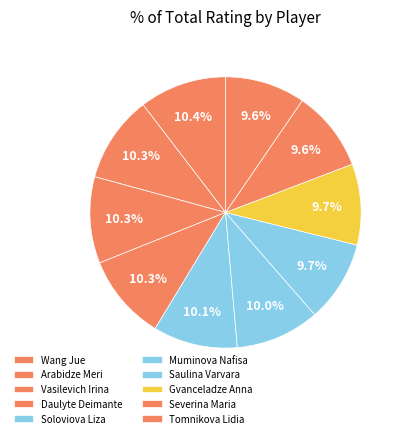

Which category has the biggest portion of the pie?

Wang Jue